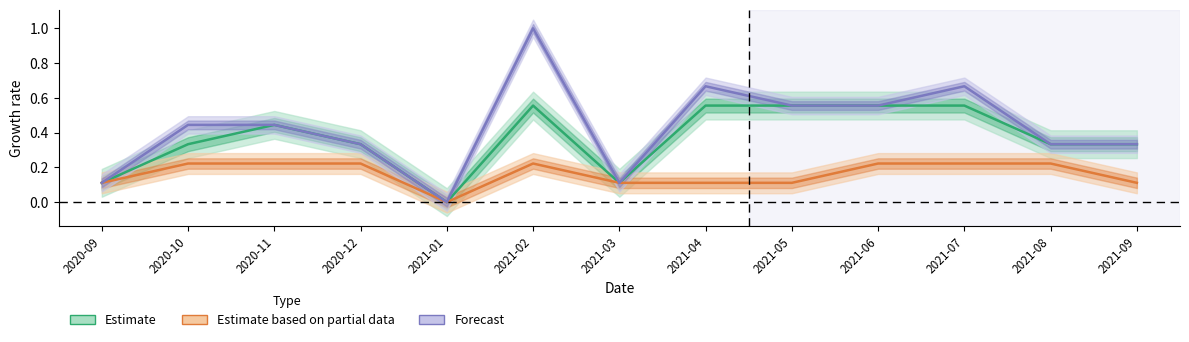

Between 2021-08 and 2020-11, which is larger?

2020-11